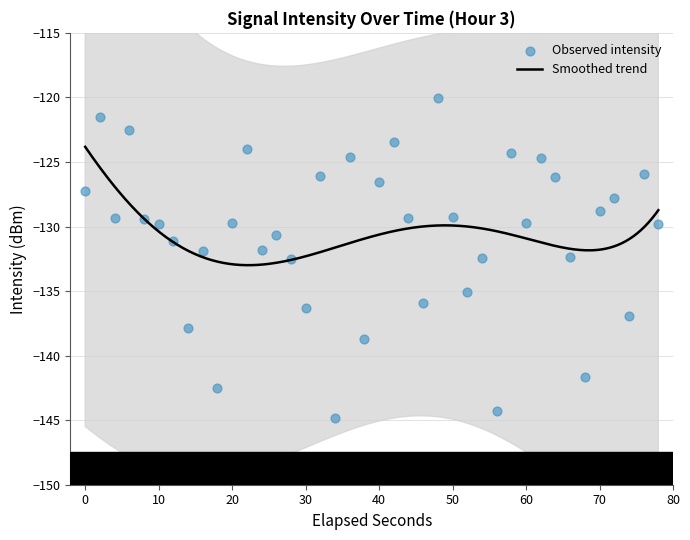

What is the minimum value for Smoothed trend?

-133.0